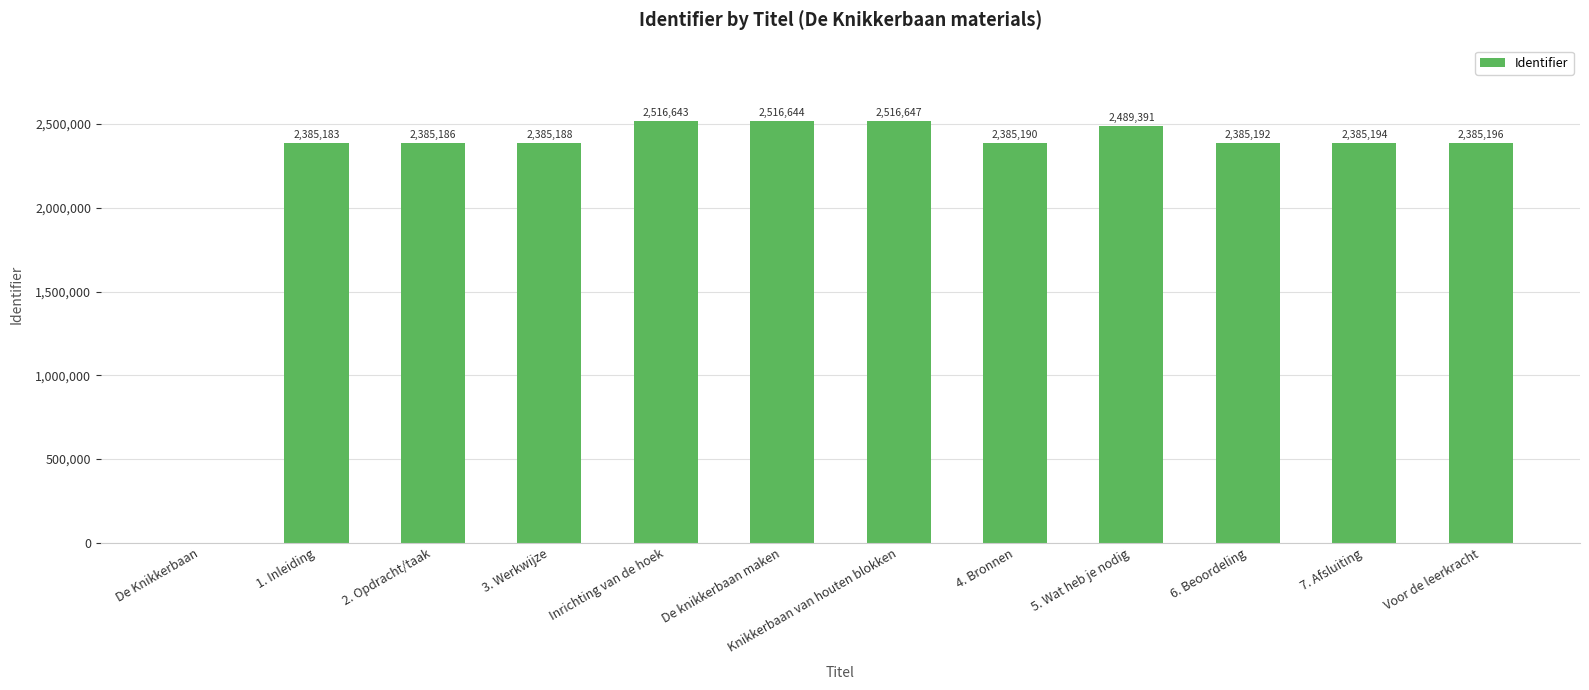

How many positive values are there?

11